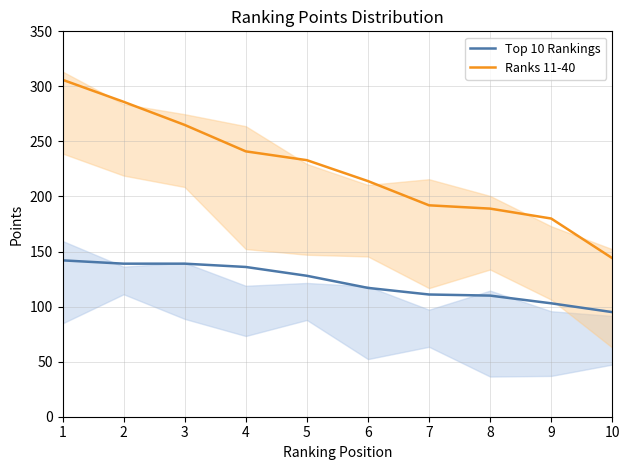

How many lines are shown in the chart?

2